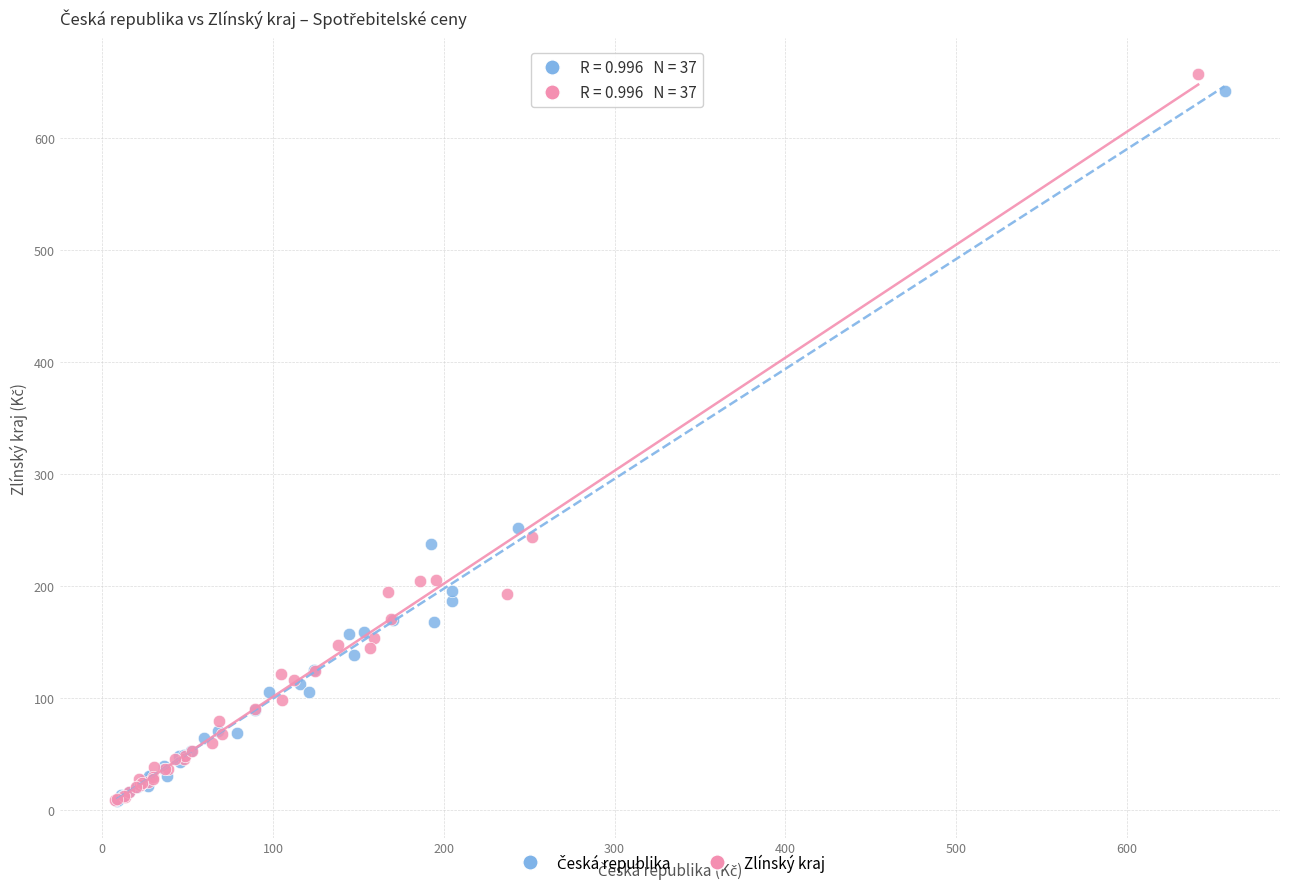

Which series has the widest spread of Y values?

Zlínský kraj